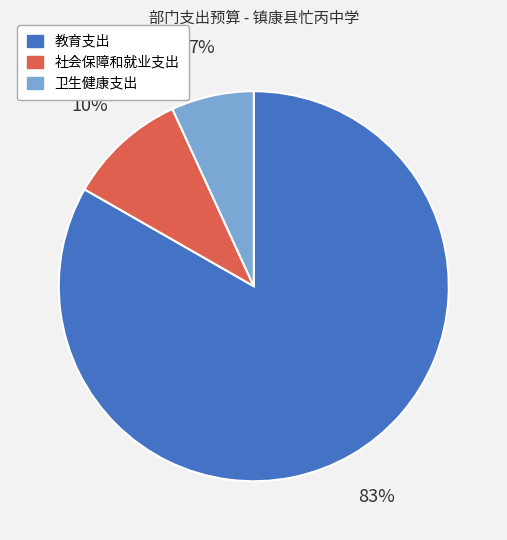

To the nearest percent, what is the difference between the largest and smallest slice percentages?

76%